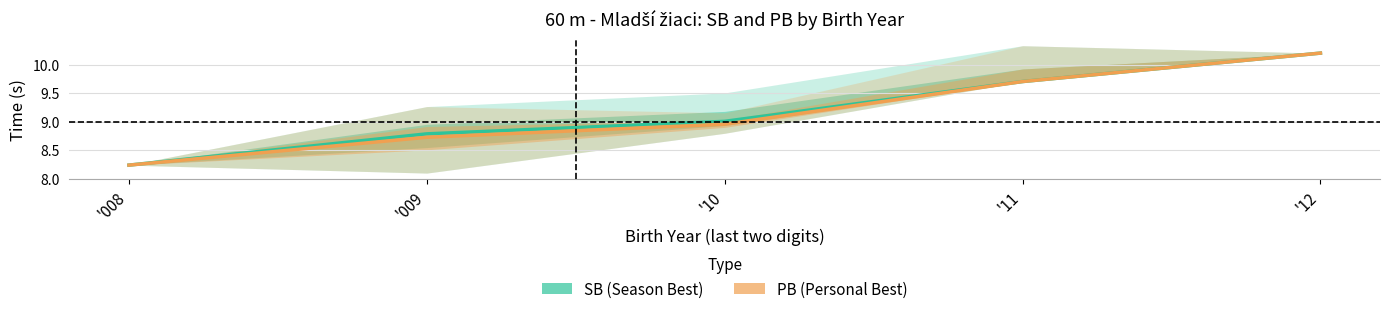

True or false: SB and PB intersect in this chart.

False